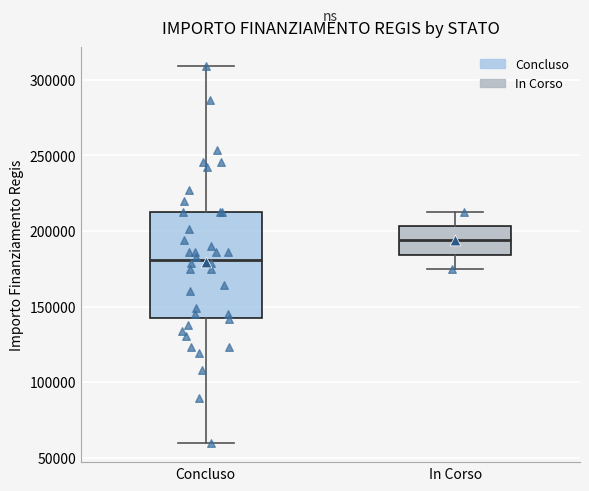

Which box is the tallest, from its lower edge to its upper edge?

Concluso